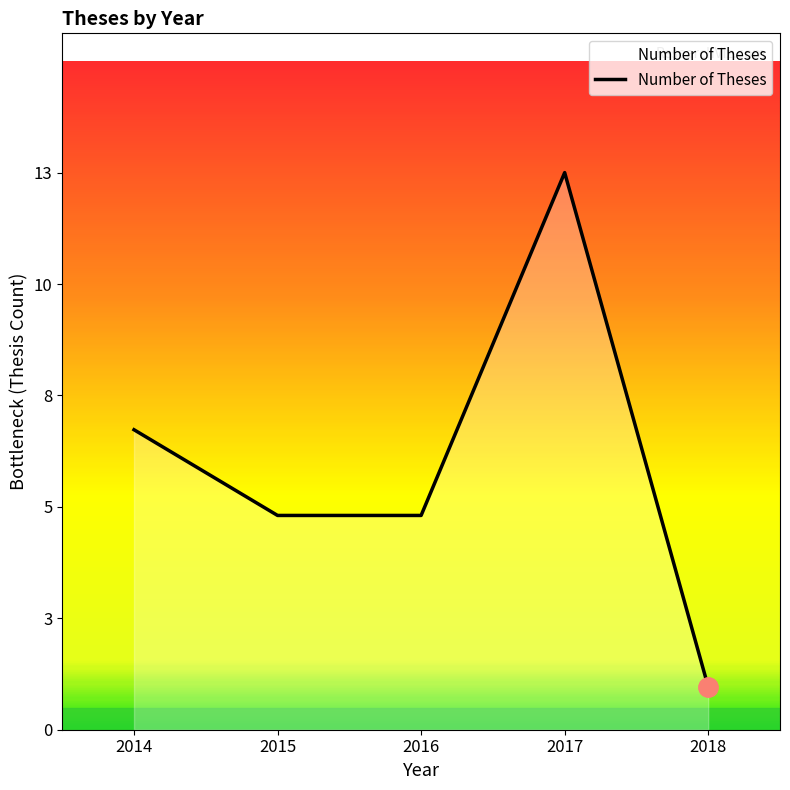

What is the change in value from 2016 to 2017?

+8